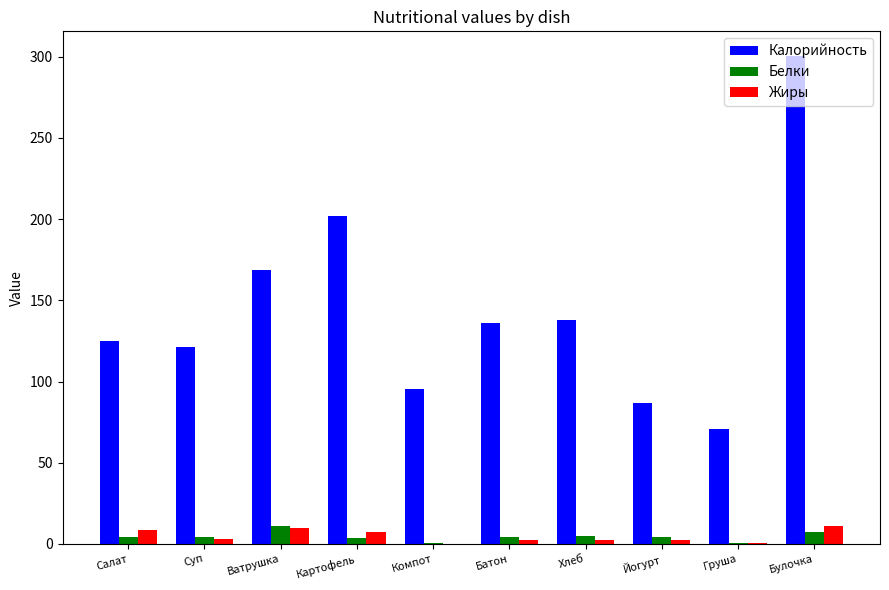

What is the sum of all Белки values?

44.4